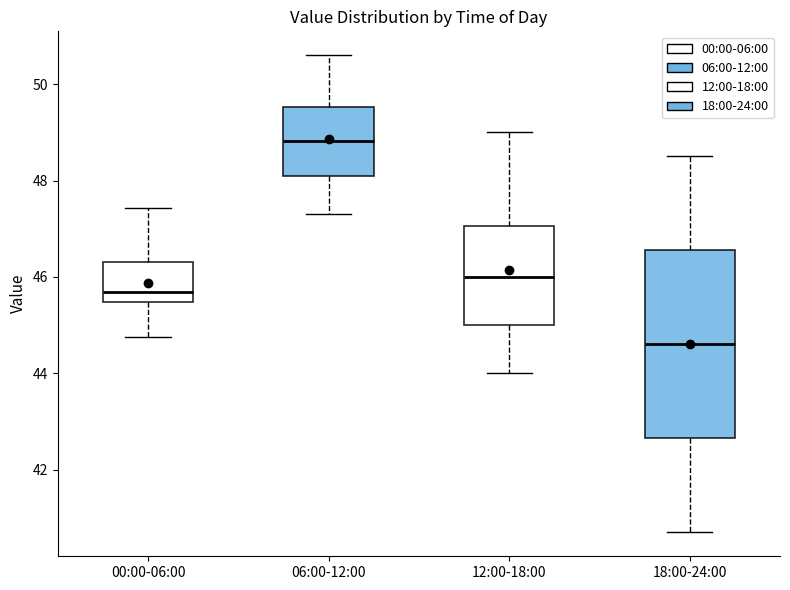

Which box's median line is the highest?

06:00-12:00